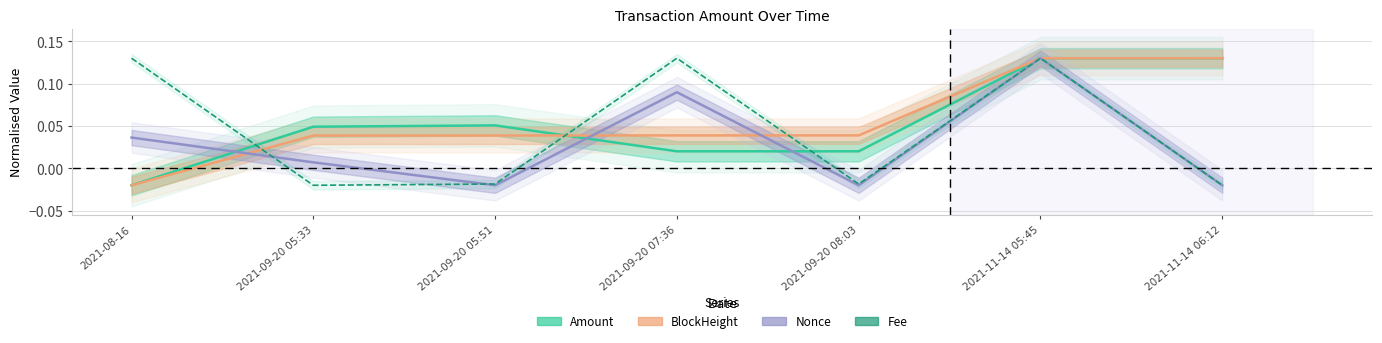

Is the value of Fee at 2021-11-14 05:45 greater than the value of Nonce at 2021-09-20 07:36?

Yes